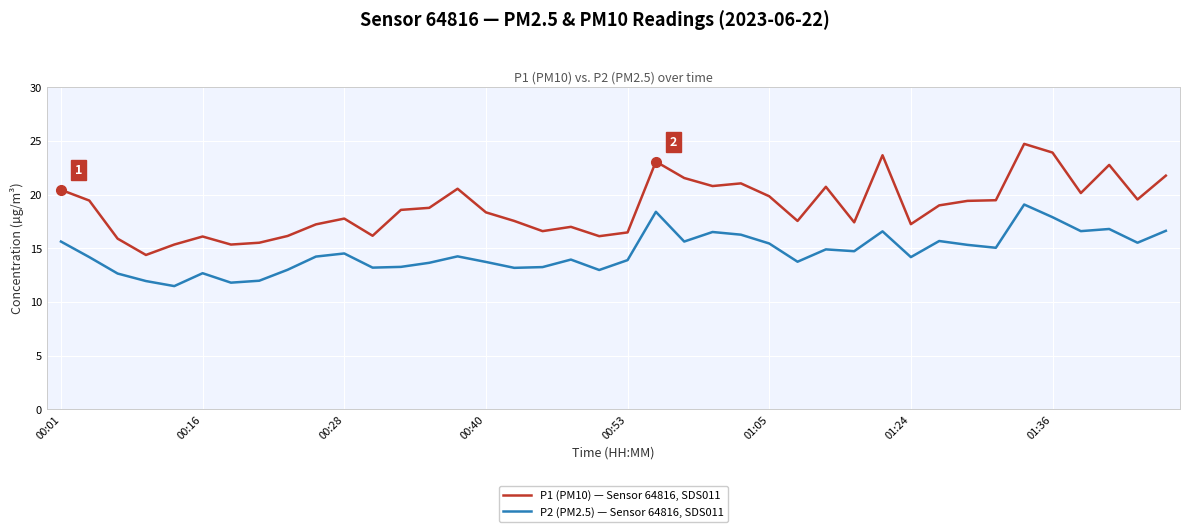

True or false: P2 (PM2.5) — Sensor 64816, SDS011 and P1 (PM10) — Sensor 64816, SDS011 intersect in this chart.

False